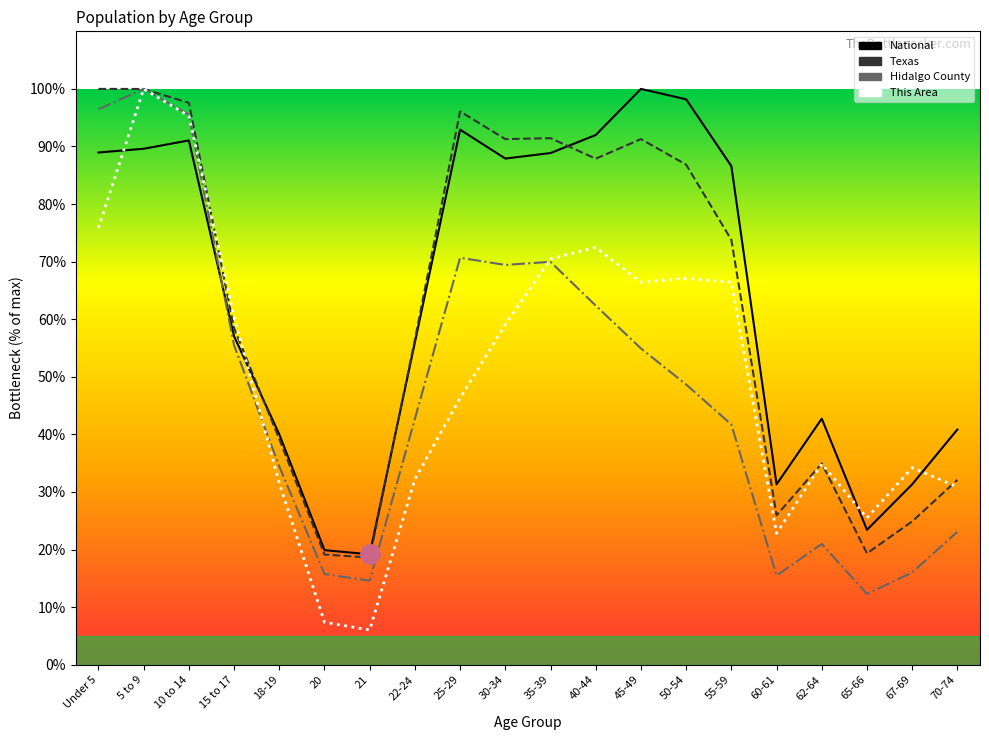

The Texas series shows 79.0 at 15 to 17. True or false?

False